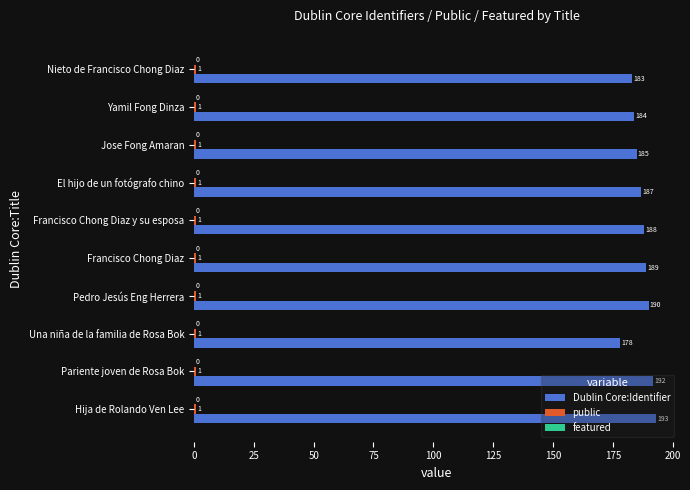

Which category has the highest value in the Dublin Core:Identifier series?

Hija de Rolando Ven Lee